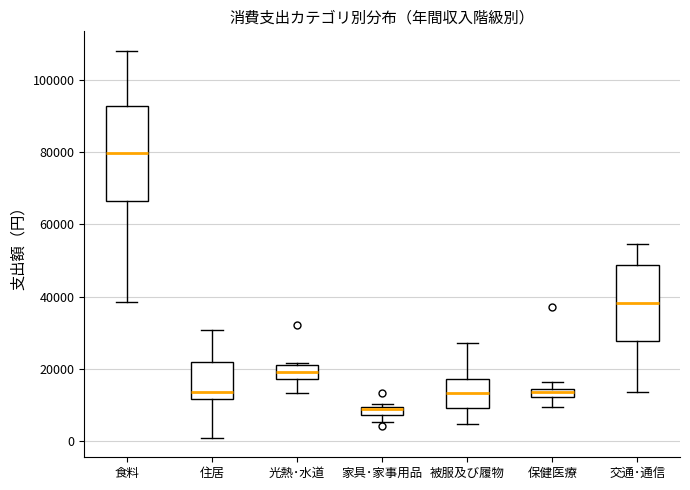

Where does the median line of the box for 食料 sit on the y-axis? The values are not printed on the chart, so give them approximately, as read against the axis.

80000